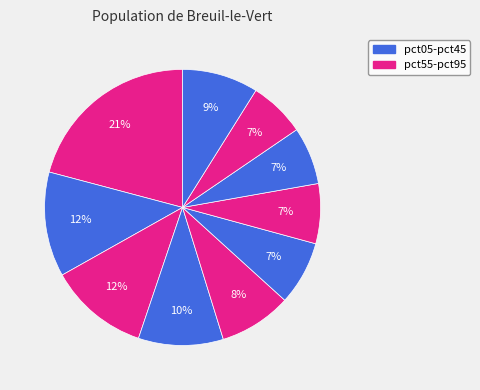

Is there any slice that represents more than half of the pie?

No